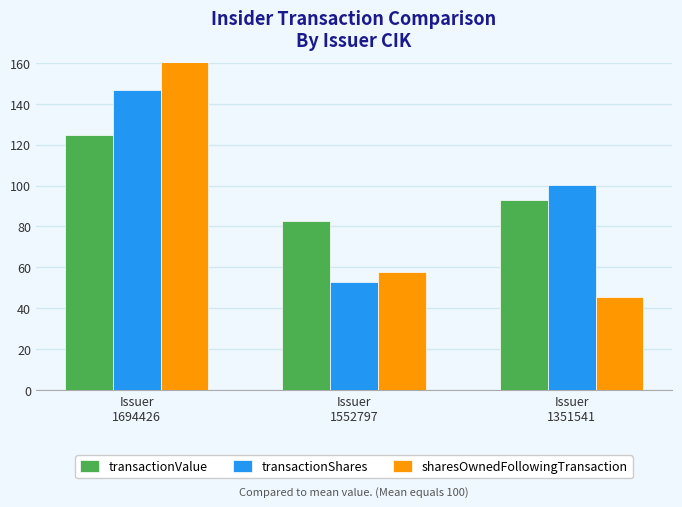

How many groups of bars are there?

3